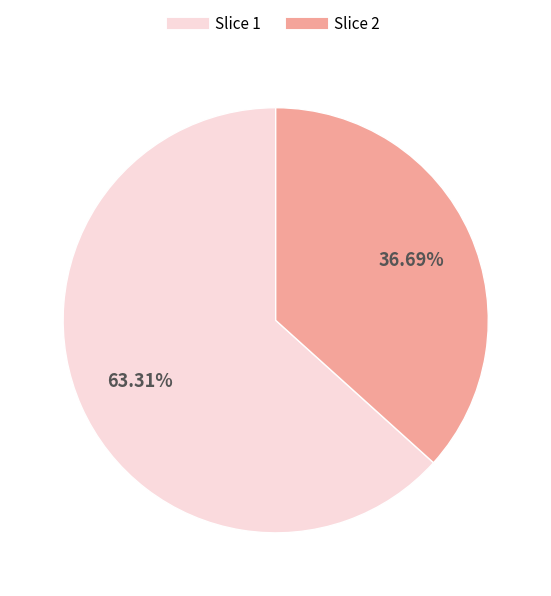

Is there any slice that represents more than half of the pie?

Yes